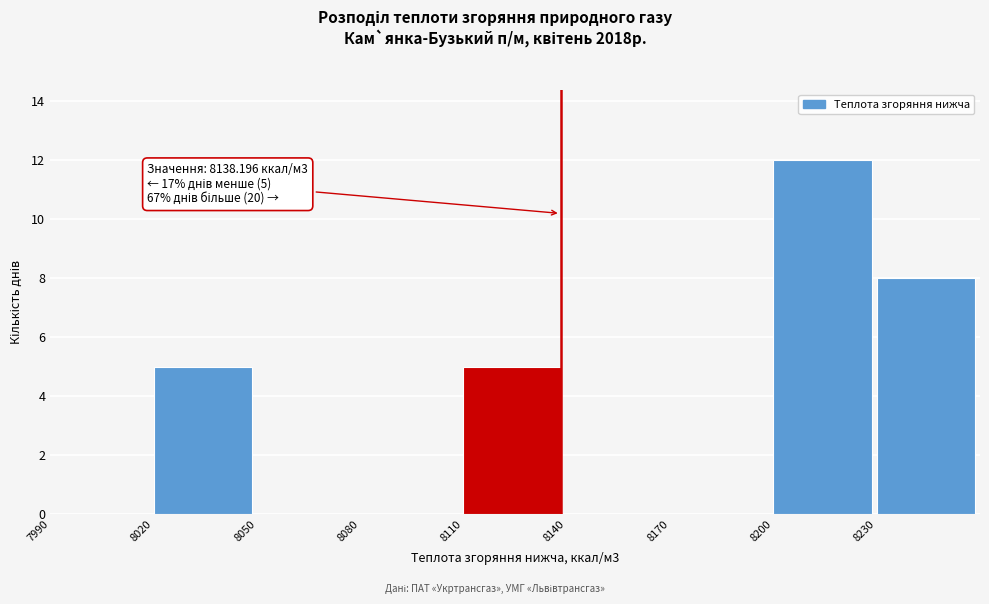

Over which range of the x-axis is the bar tallest?

8200 to 8230